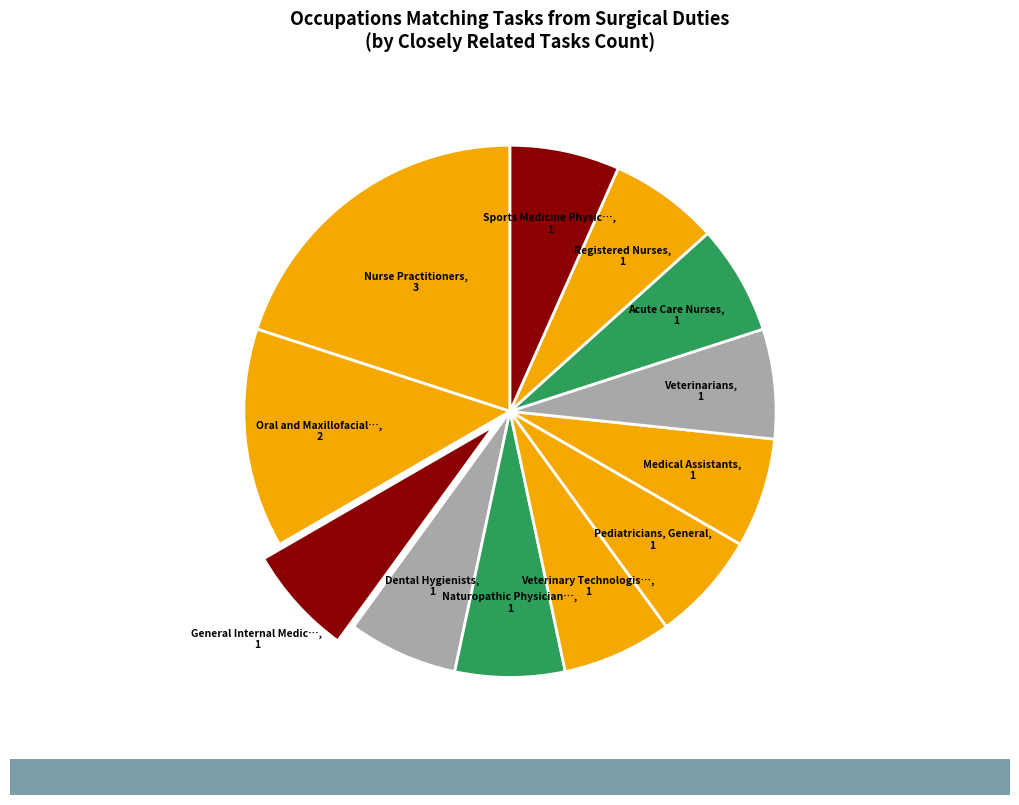

Count the number of slices in the pie.

12